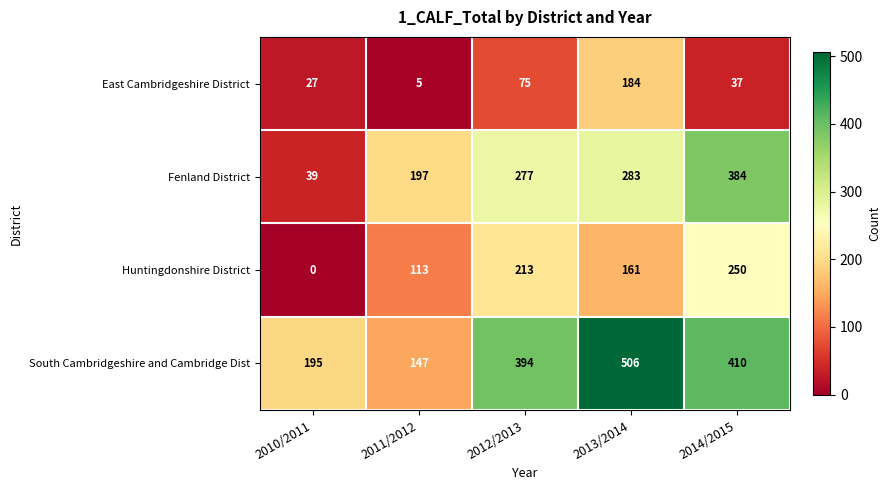

The Huntingdonshire District series shows 250 at 2014/2015. True or false?

True